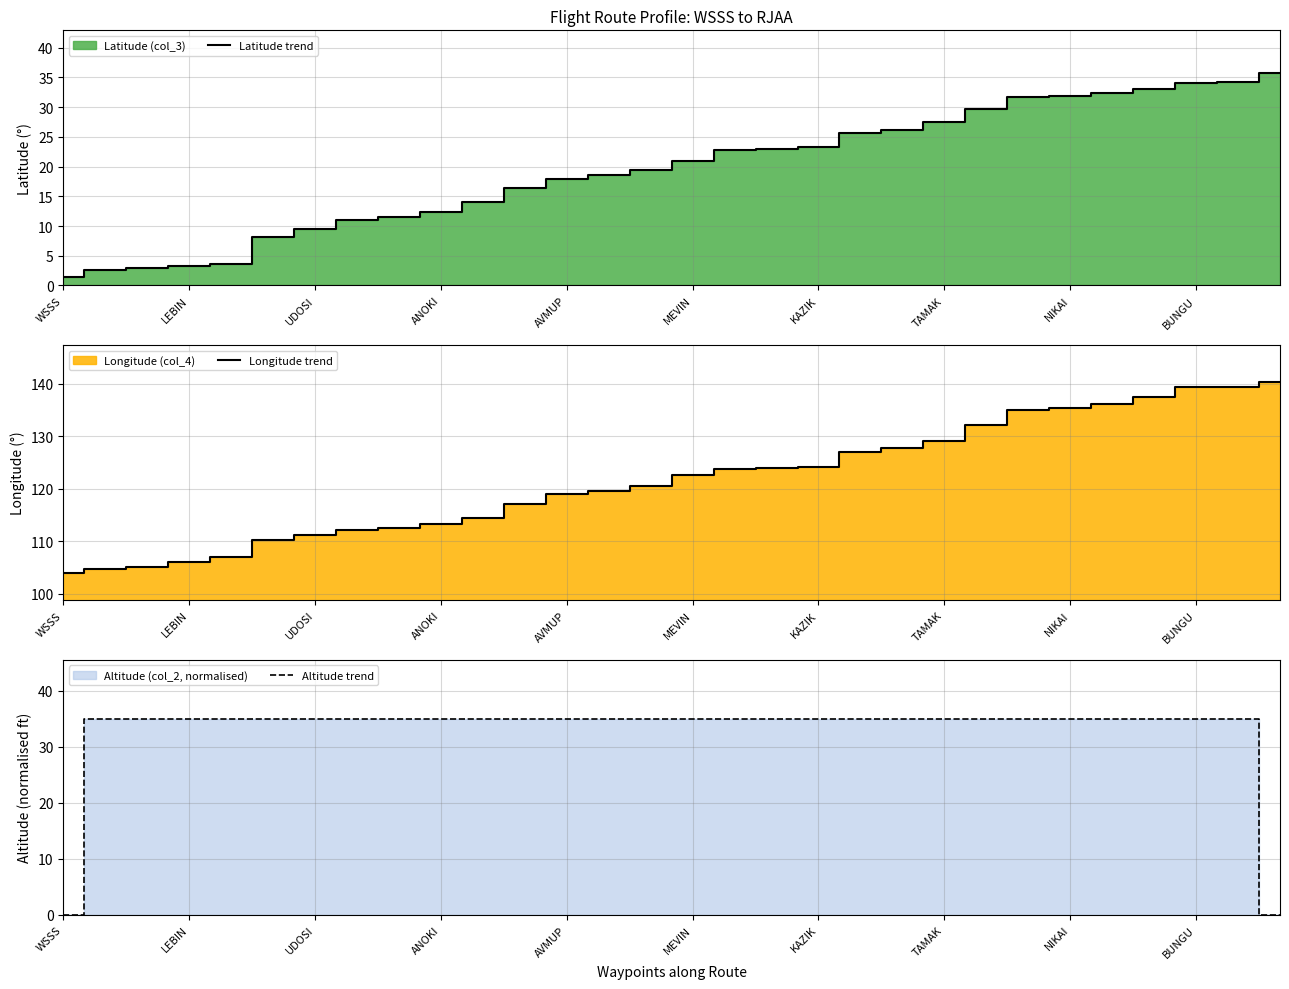

True or false: Altitude trend and Longitude trend cross at least once.

False